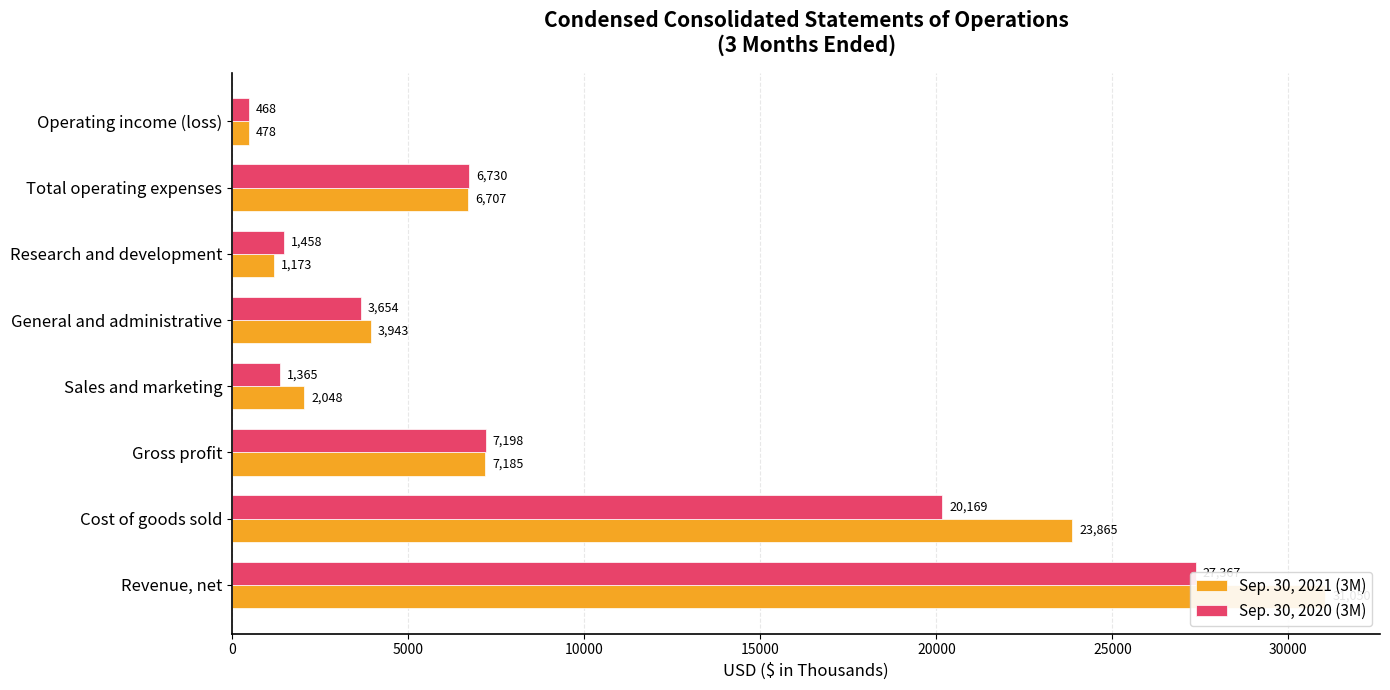

How many data points in Sep. 30, 2020 (3M) are above 6730?

3